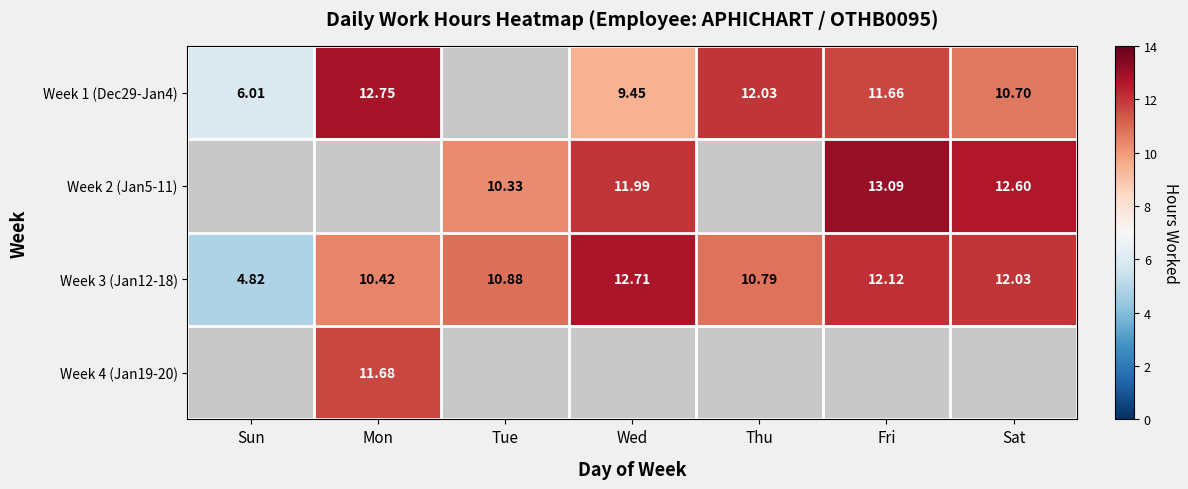

Where does the Week 3 (Jan12-18) series first go above 10?

Mon